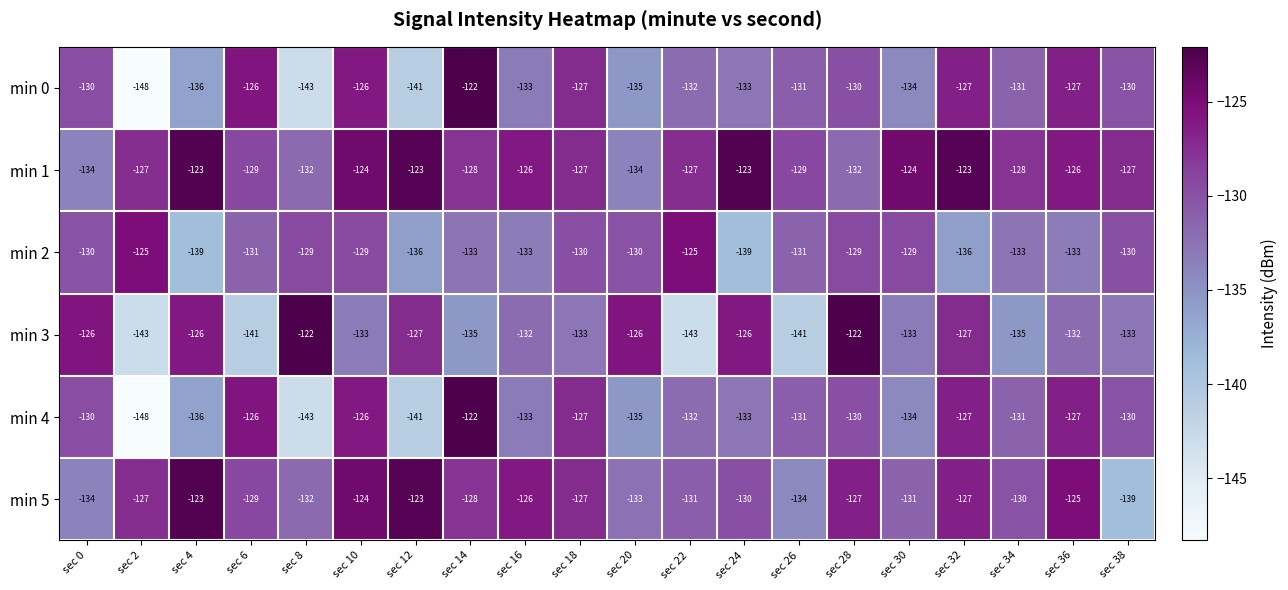

True or false: min 2 has a value of -75 at sec 0.

False